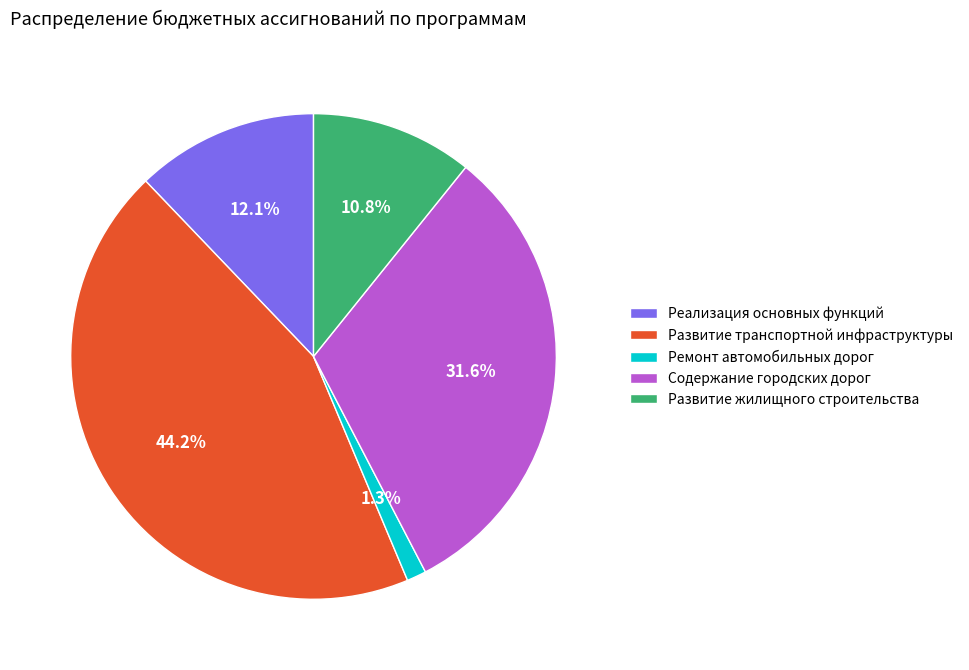

To the nearest percent, what is the average slice percentage?

20%